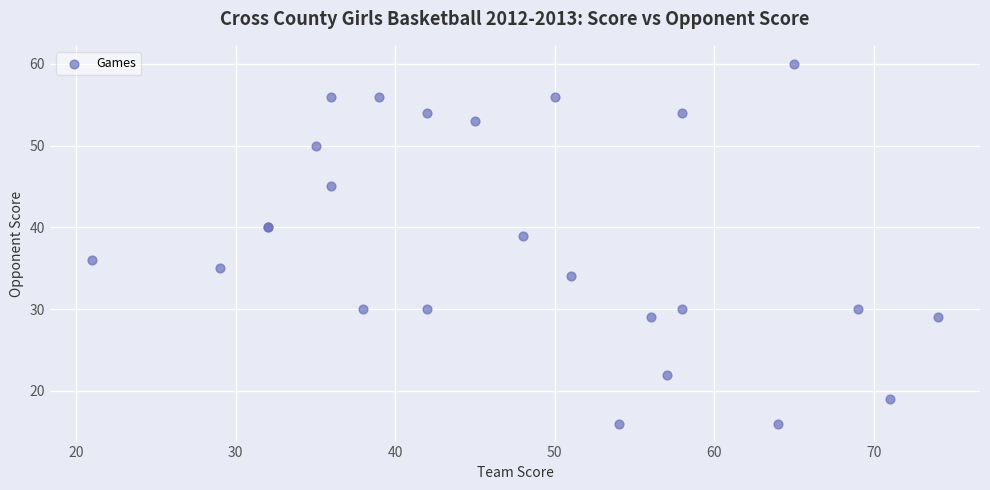

What Y value in the scatter plot is closest to 38?

39